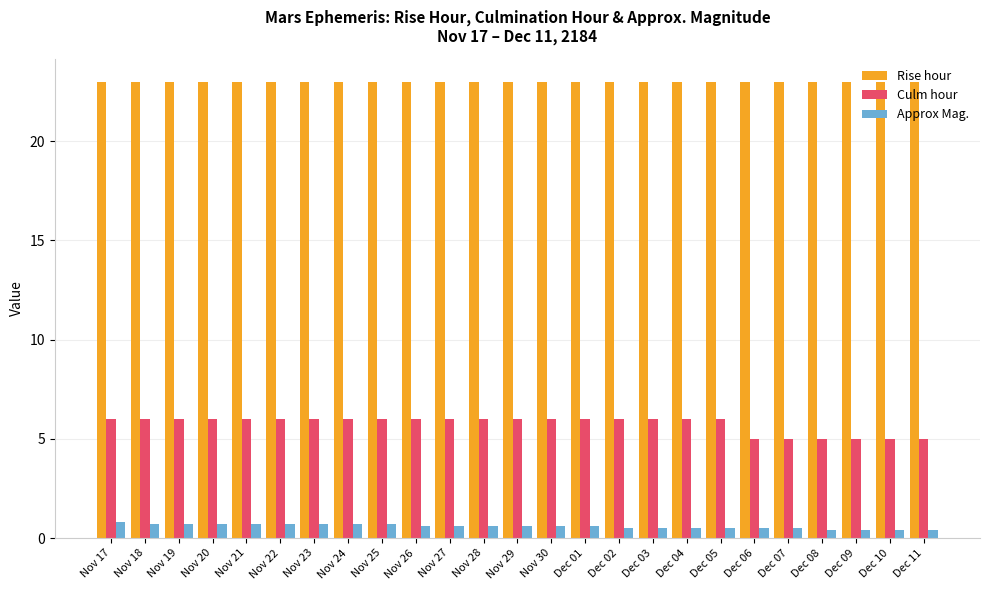

What is the approximate value of Rise hour at Nov 17?

23.0